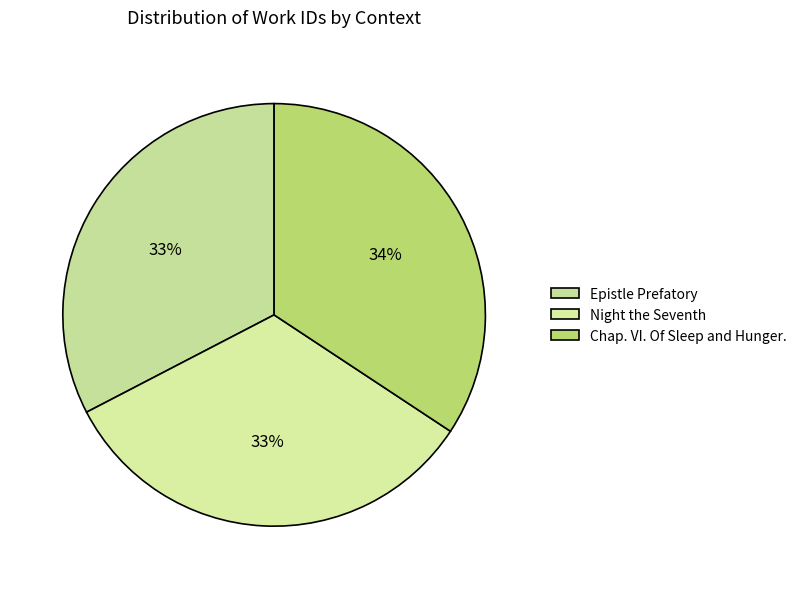

Combined, do Chap. VI. Of Sleep and Hunger. and Epistle Prefatory account for over 50%?

Yes